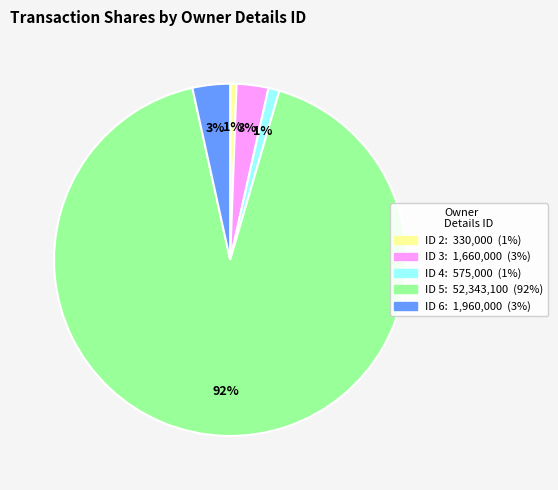

Is there a majority slice in this chart?

Yes